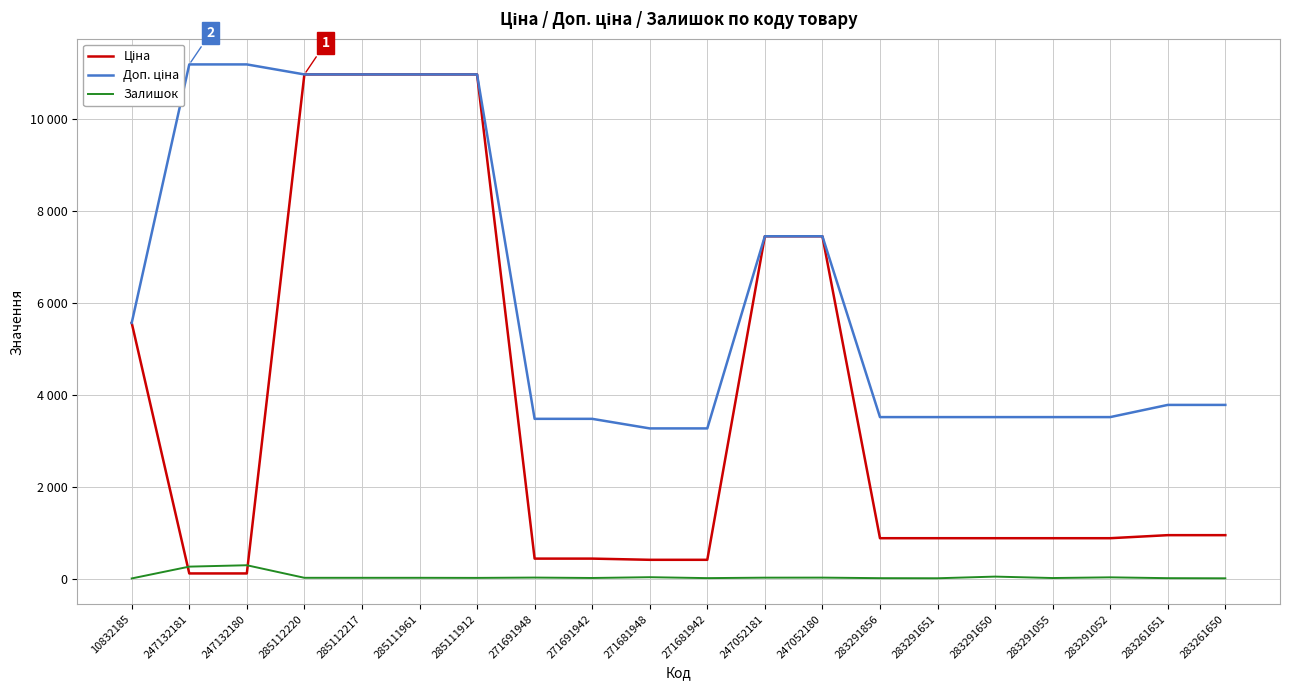

What is the spread (max minus min) of values at 247132181?

11070.2